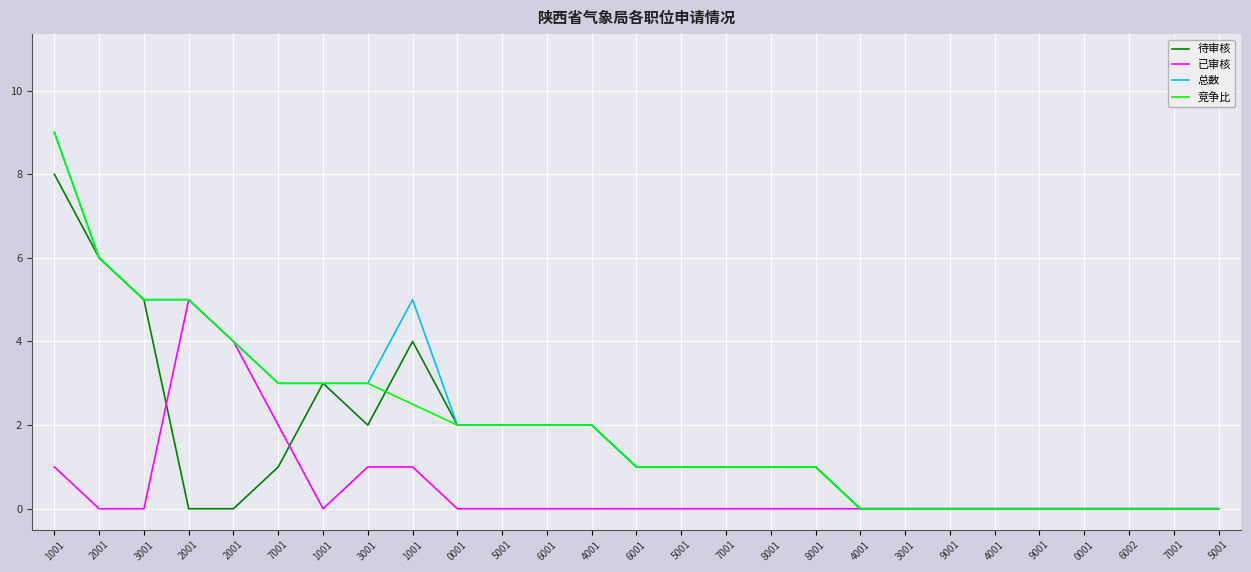

Is it true that 竞争比 equals 3.3 at 0001?

False